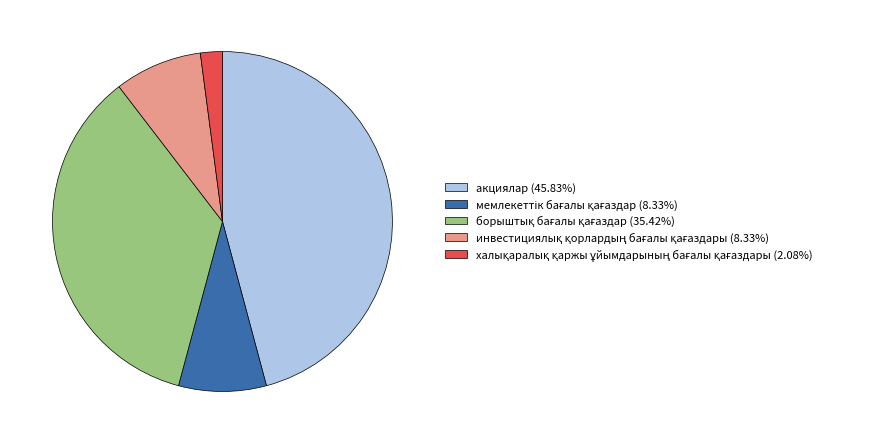

Is there a majority slice in this chart?

No